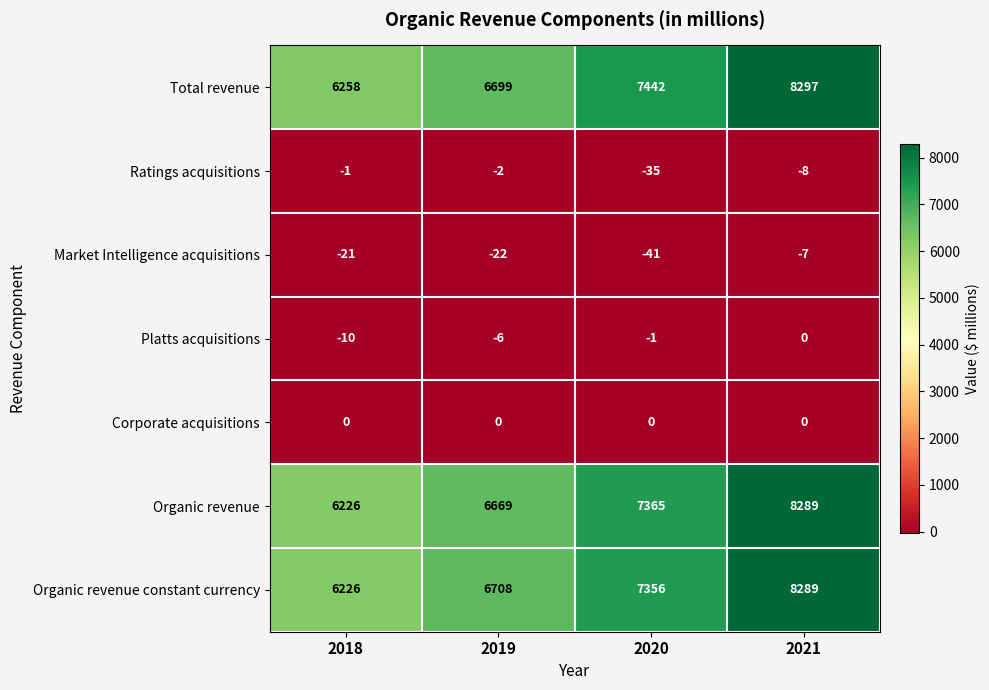

Rank the series at 2019 from lowest to highest value.

Market Intelligence acquisitions, Platts acquisitions, Ratings acquisitions, Corporate acquisitions, Organic revenue, Total revenue, Organic revenue constant currency